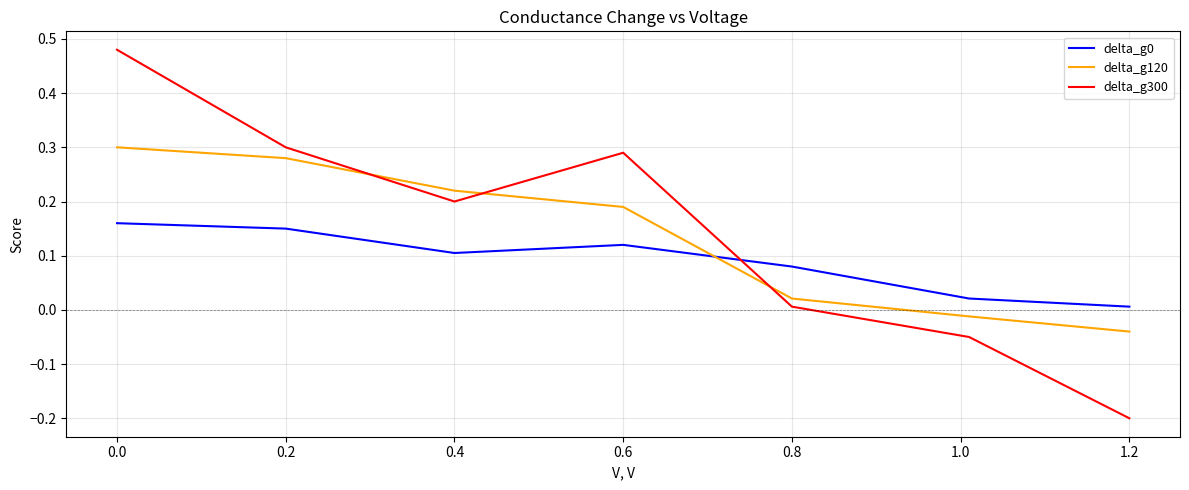

At how many categories does at least one series exceed 0?

7